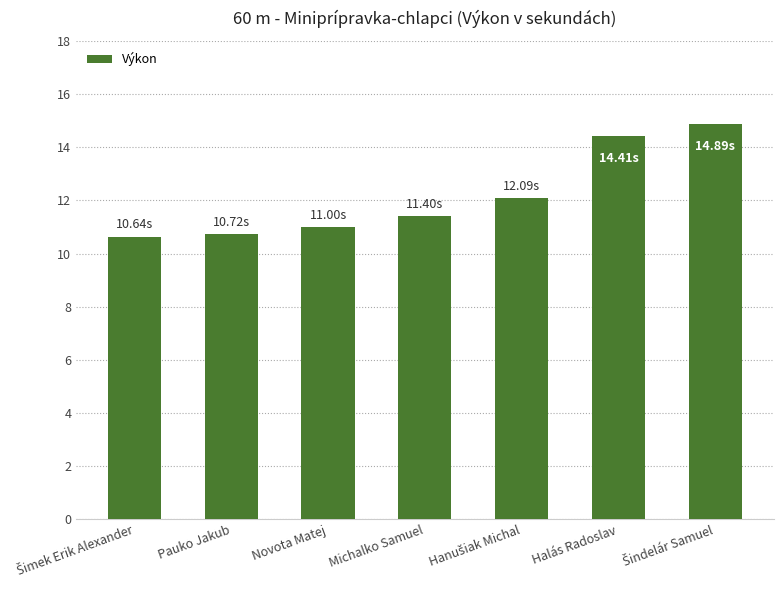

What is the difference between the second highest and second lowest values?

3.7